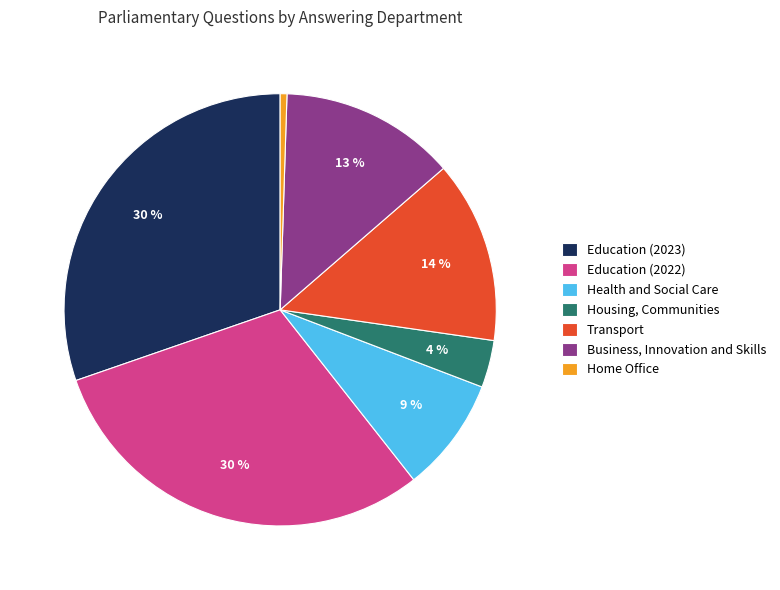

Do Transport and Business, Innovation and Skills together represent more than half of the pie?

No